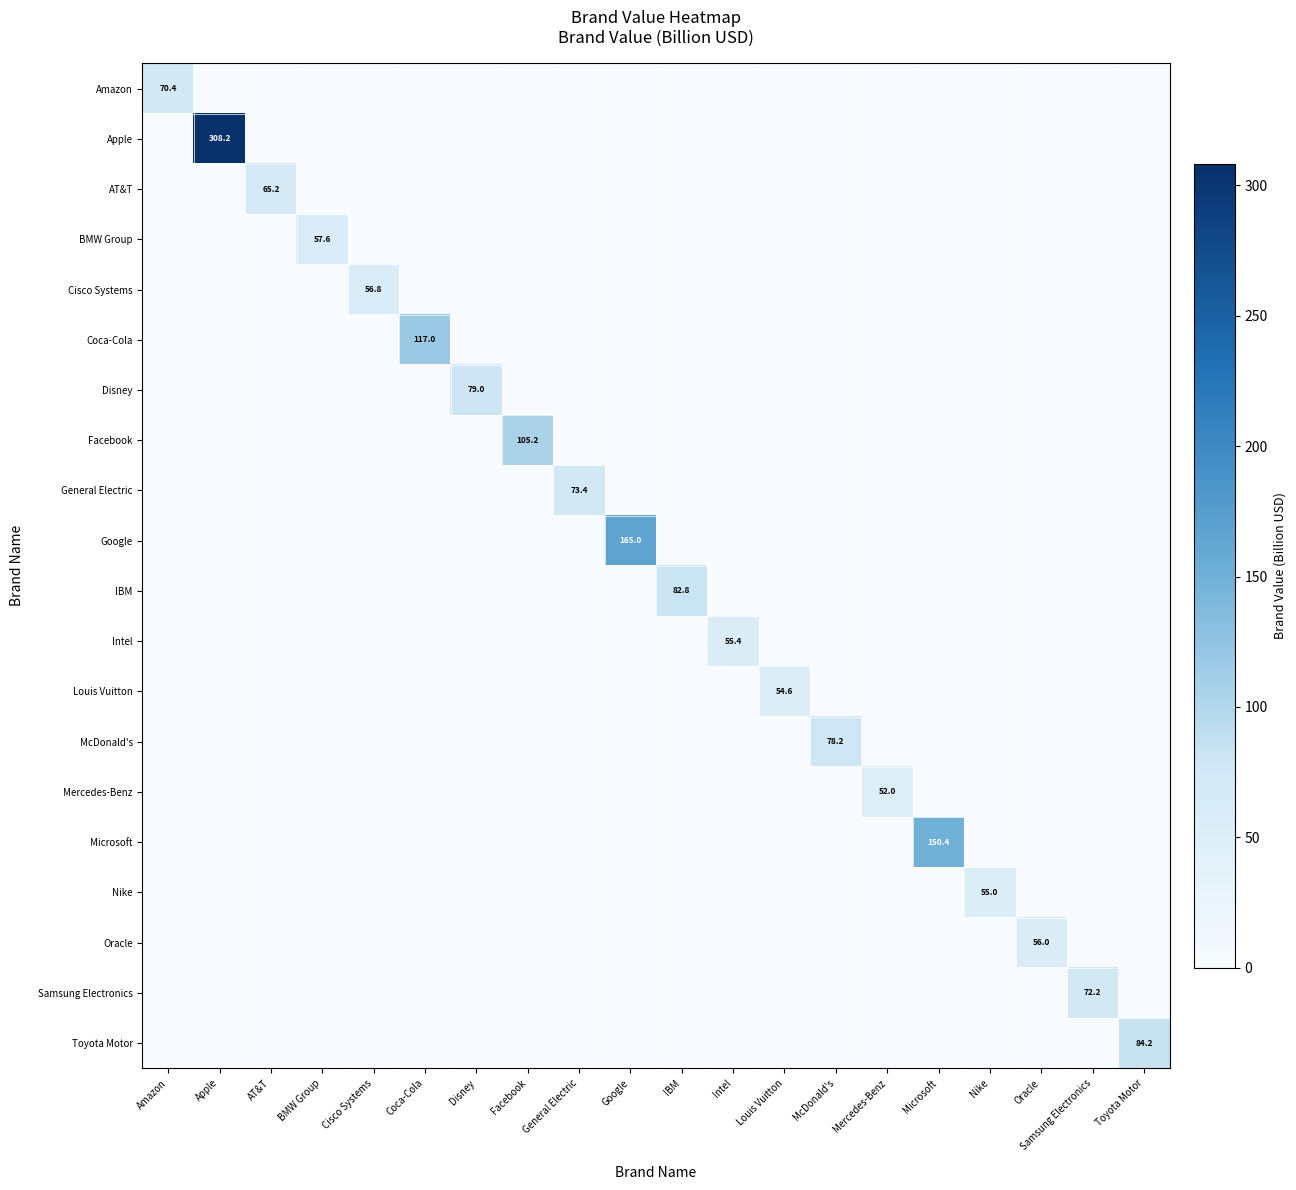

What is the difference between the maximum and second lowest values in the Intel series?

55.4